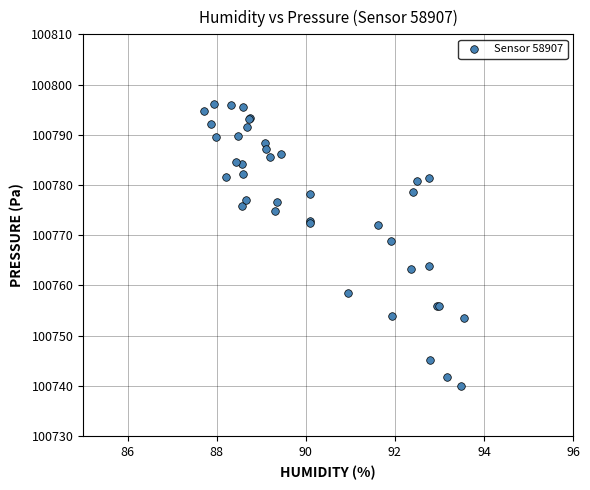

What Y value in the scatter plot is closest to 100768?

100768.8